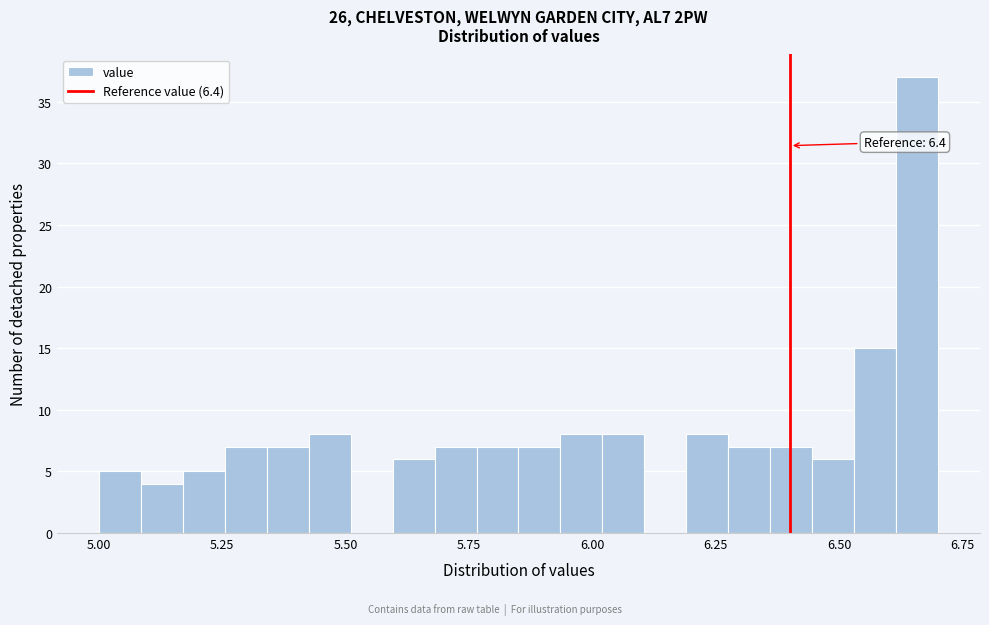

Read against the x-axis, roughly where is the centre of the tallest bar?

6.65